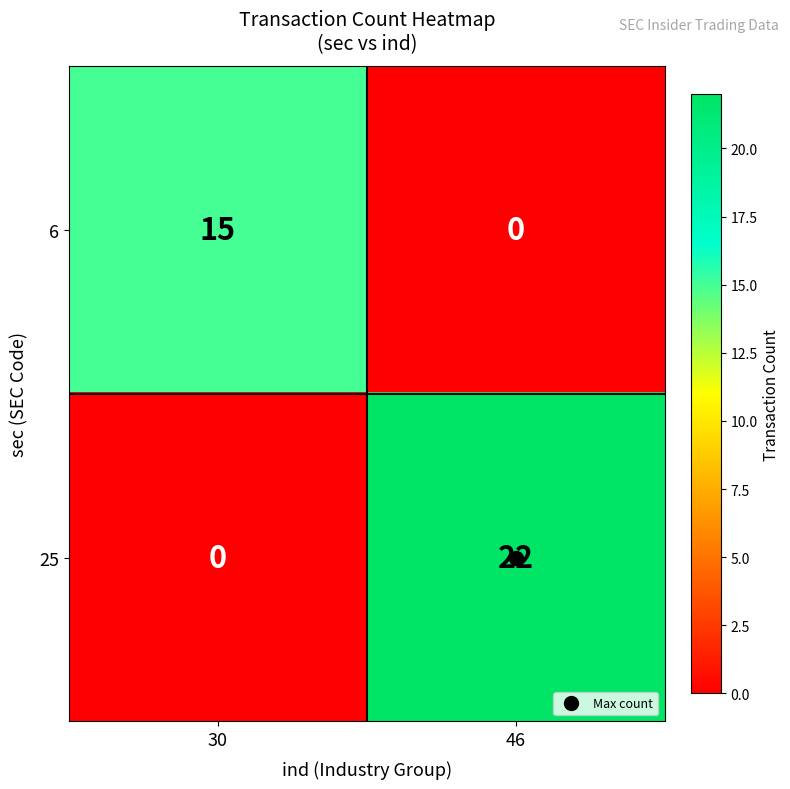

At which category is the sum across all series the highest?

46